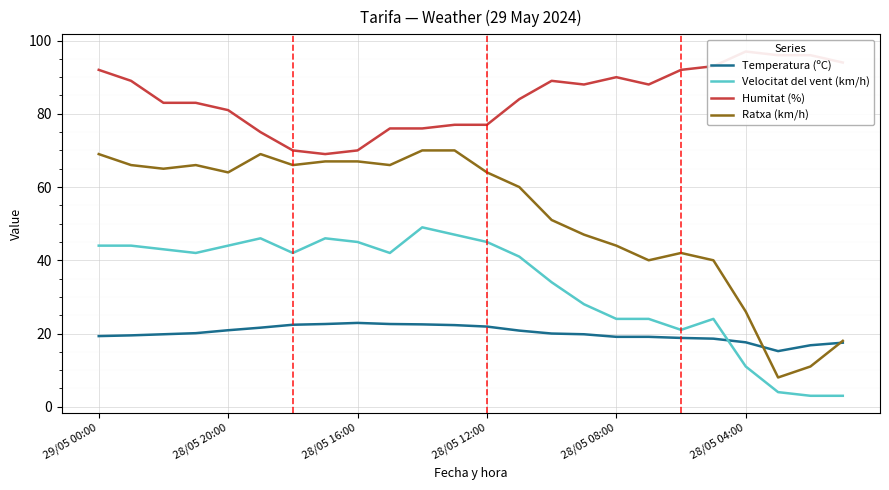

What is the value of the Temperatura (ºC) point at the 5th from the left?

20.9